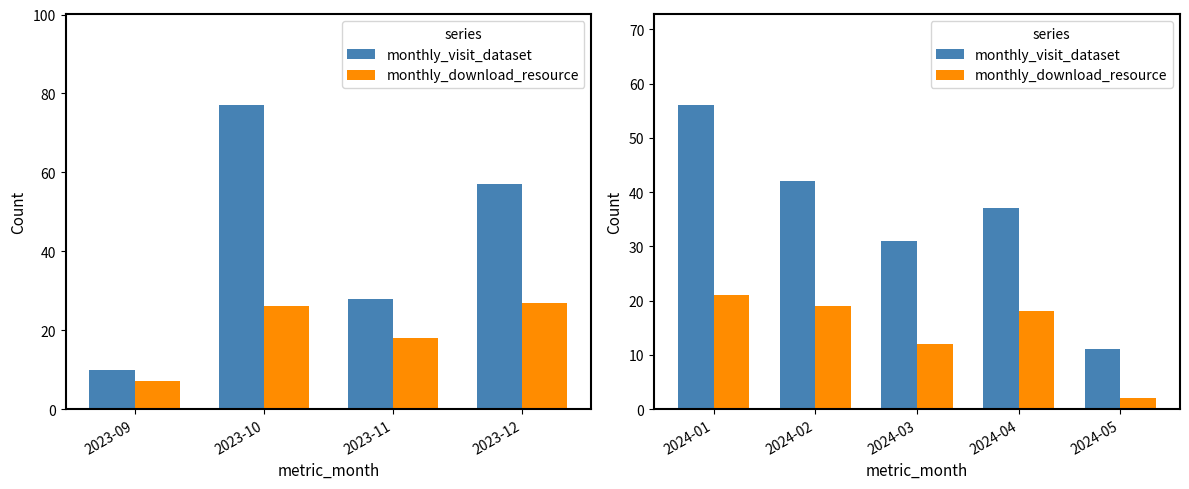

List the series in order of their overall mean, highest first.

monthly_visit_dataset, monthly_download_resource